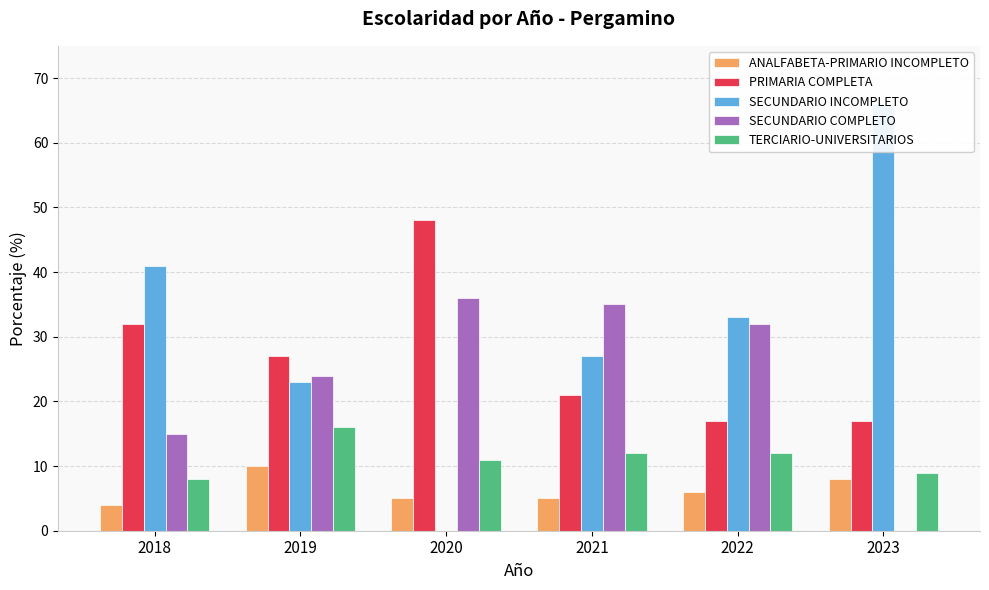

At which label is TERCIARIO-UNIVERSITARIOS closest to 12?

2021